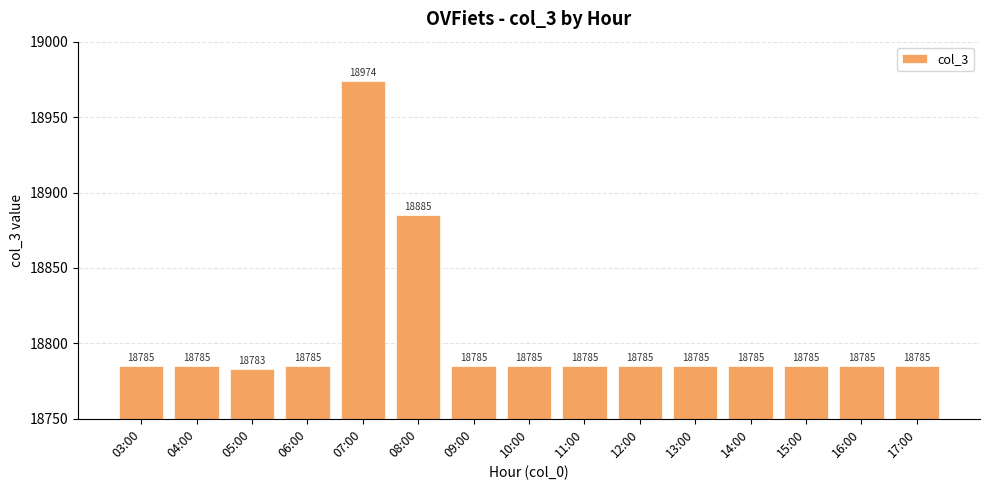

True or false: the data shows 18885 at 08:00.

True